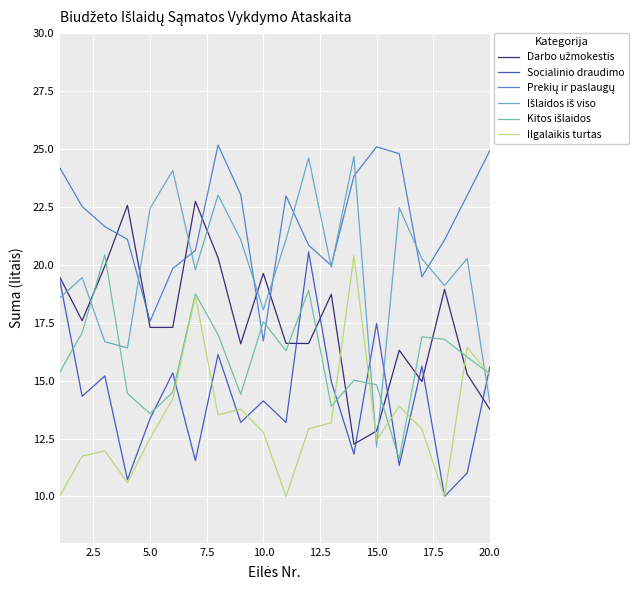

What is the highest value of the Socialinio draudimo series?

20.6